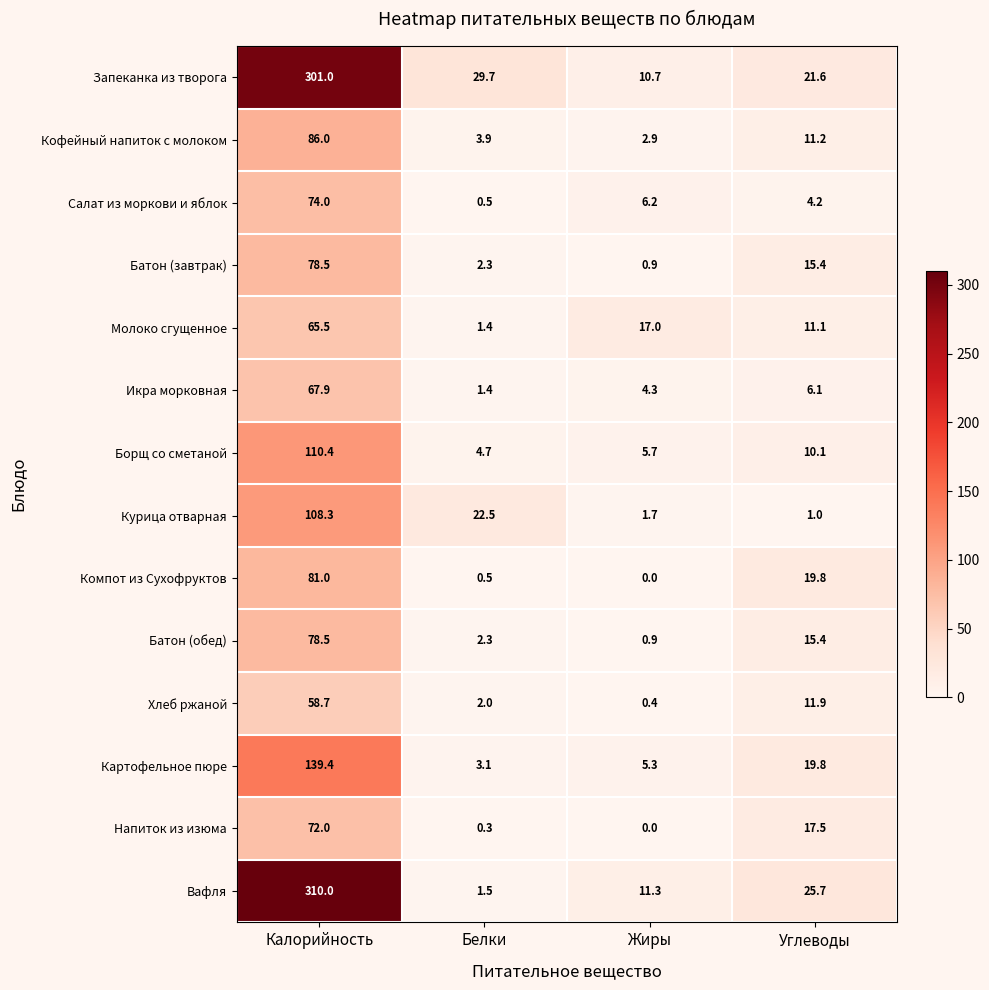

What is the spread (max minus min) of values at Углеводы?

24.7